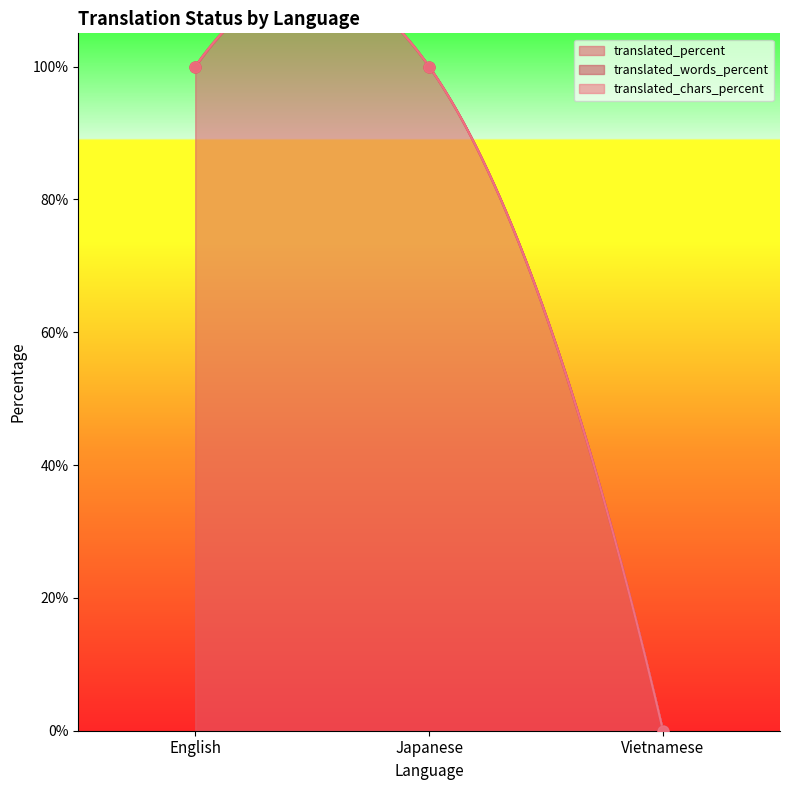

Which series reaches the maximum Y coordinate?

translated